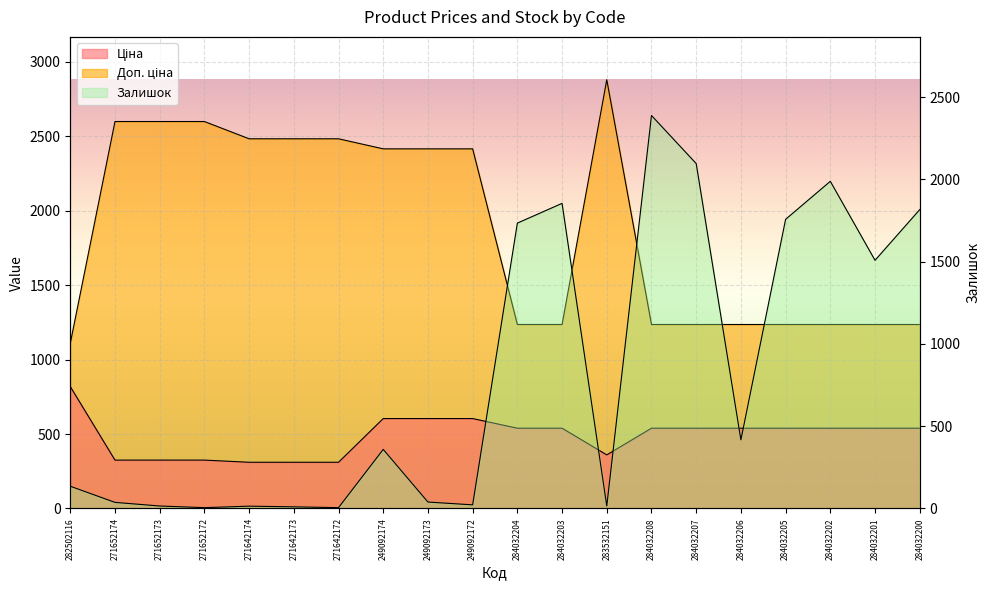

What are all the series names shown in the legend?

Ціна, Доп. ціна, Залишок